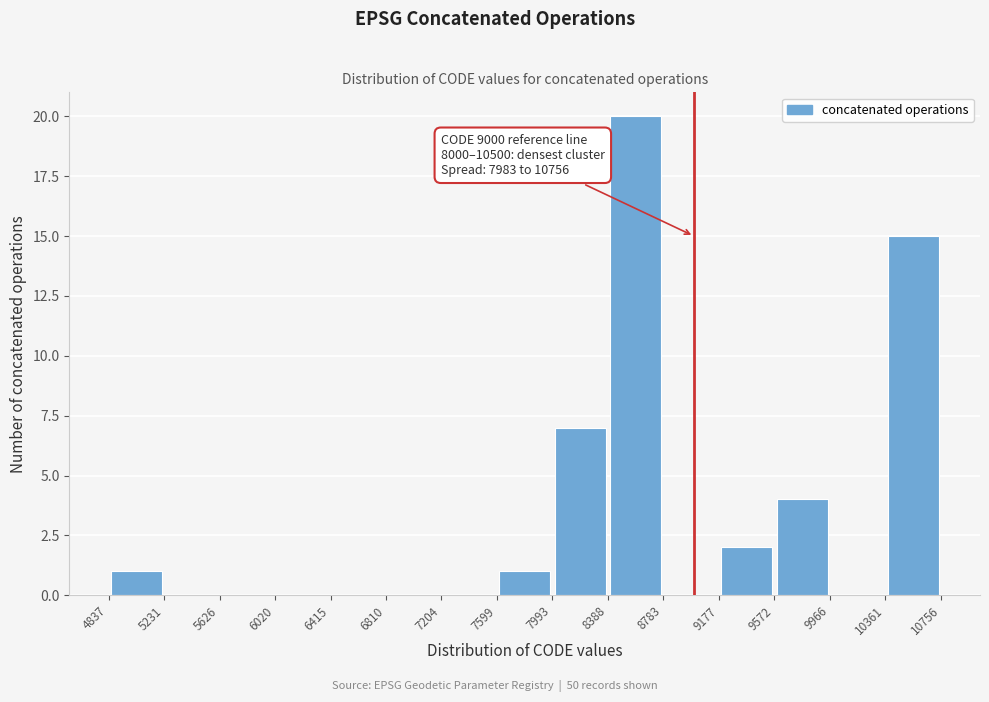

Which range on the x-axis has the tallest bar?

8388 to 8783